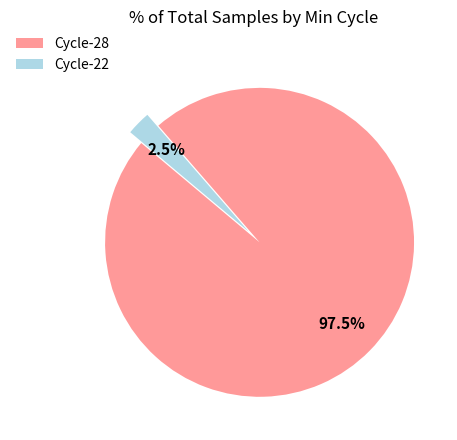

Rank the categories by value from highest to lowest.

Cycle-28, Cycle-22